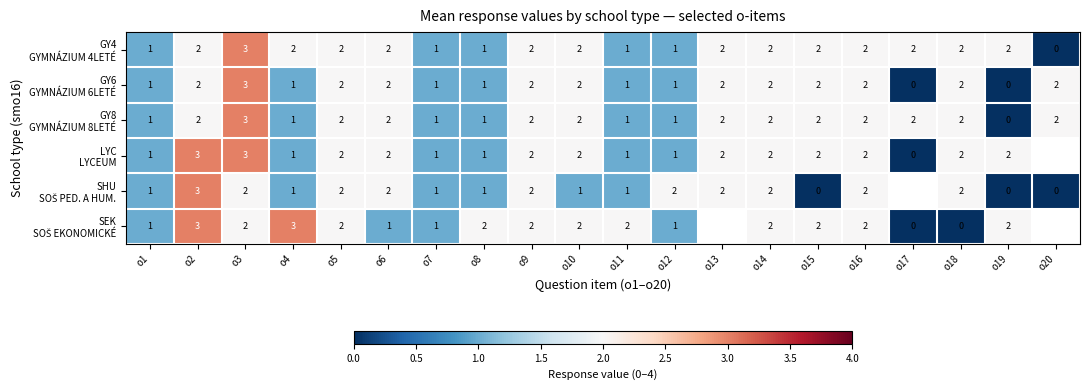

What is the total value across all series at o11?

7